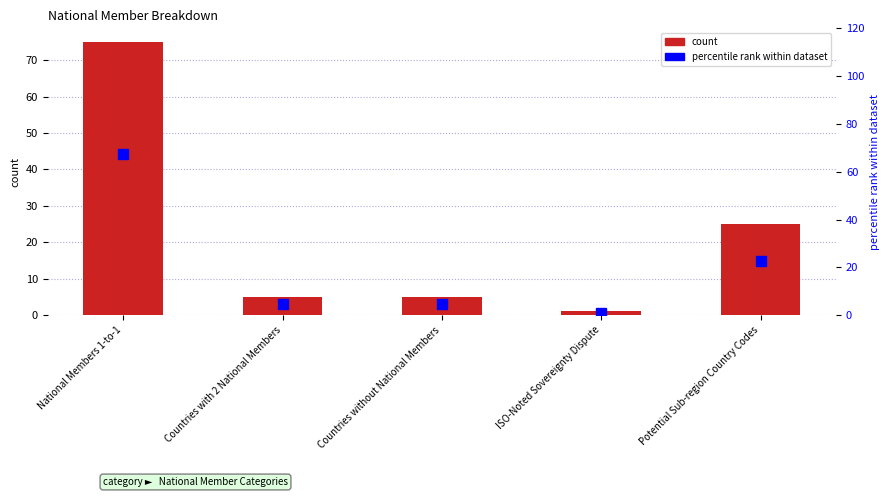

What is the label of the 4th bar from the right?

Countries with 2 National Members